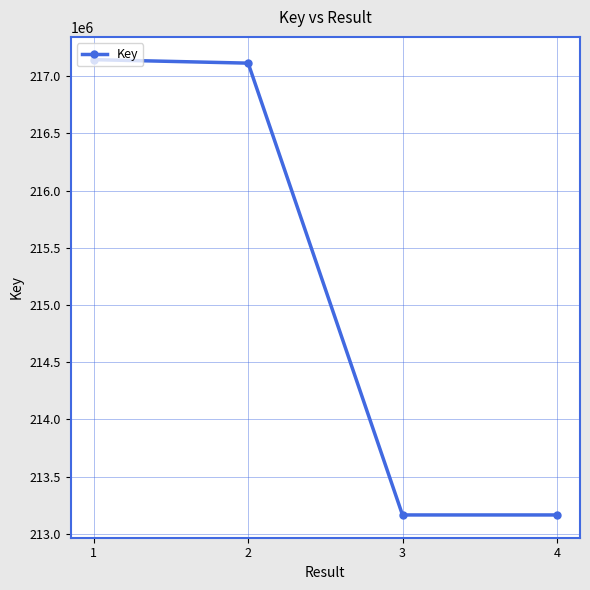

What is the difference between the maximum and minimum values?

3979399